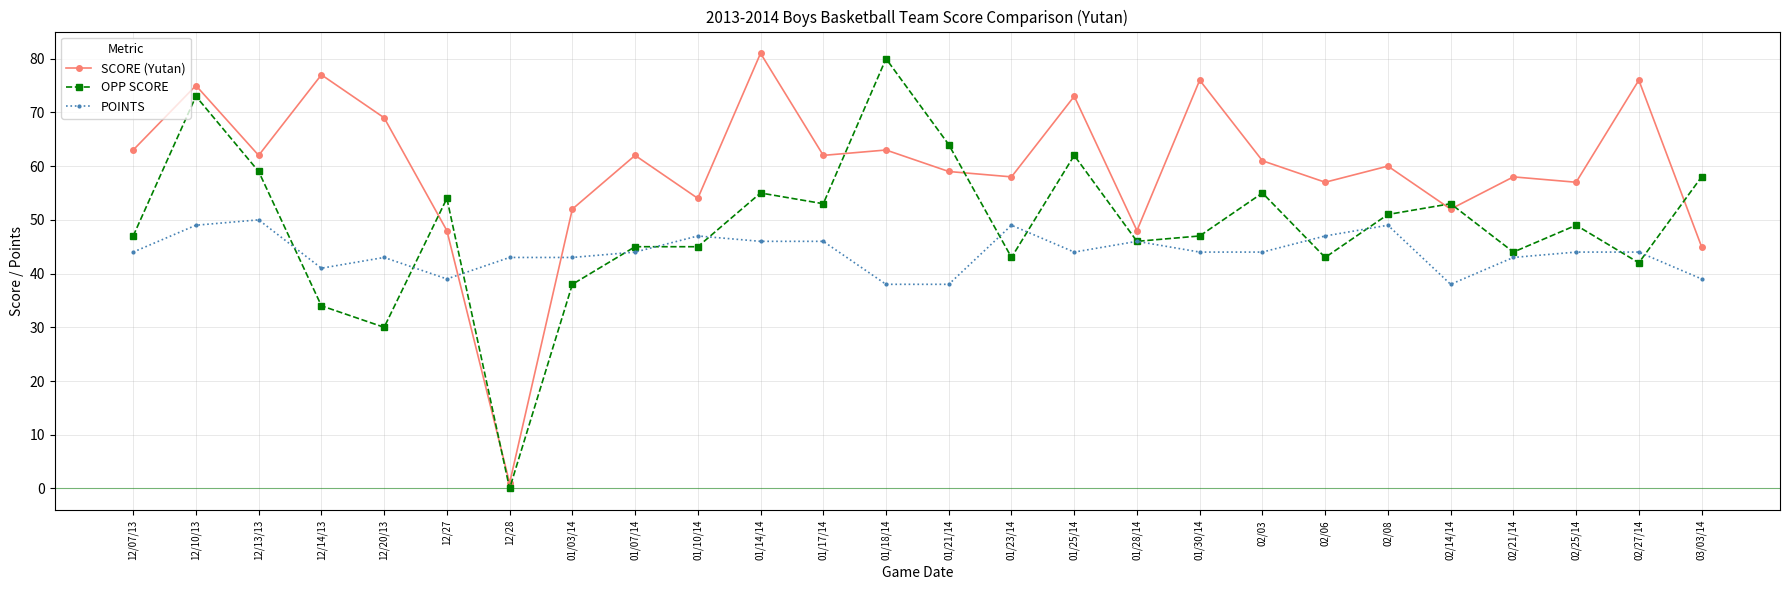

True or false: POINTS and OPP SCORE intersect in this chart.

True